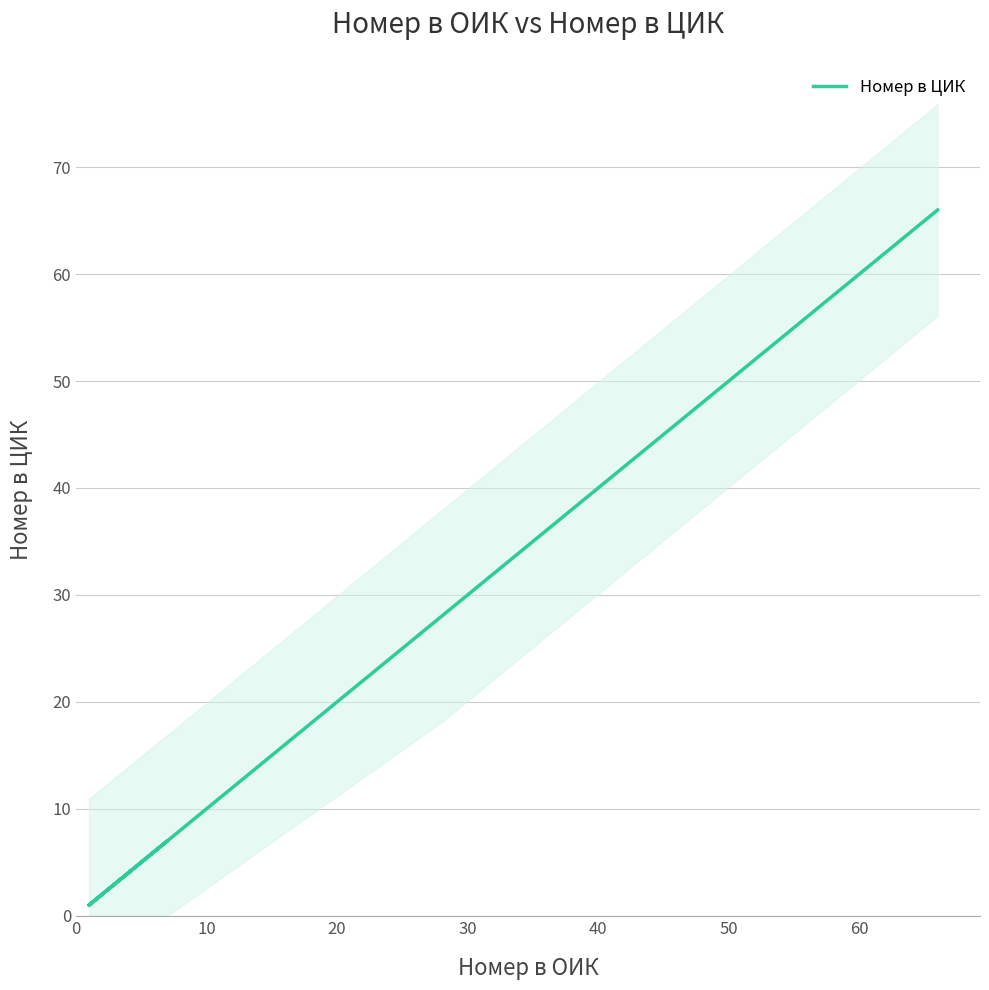

How many distinct data groups are displayed?

1